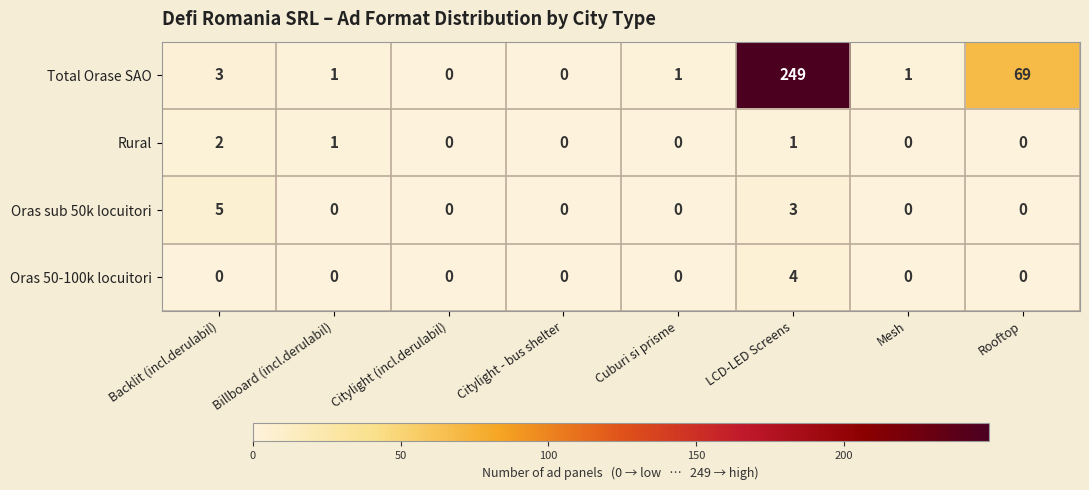

What is the difference between the highest and lowest values at Rooftop?

69